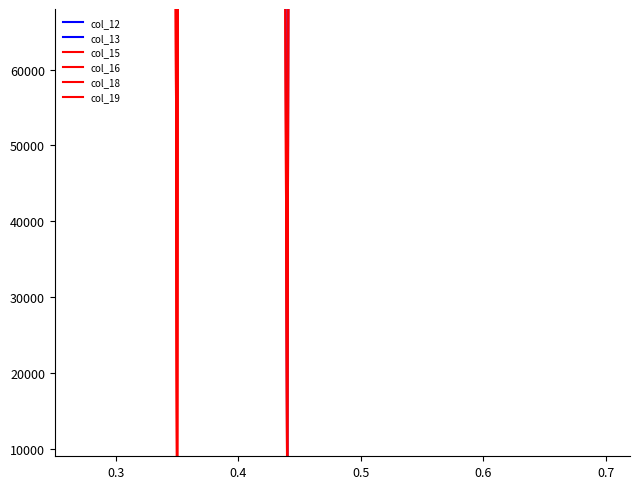

True or false: col_12 has more than 0 points higher than both neighbors.

True